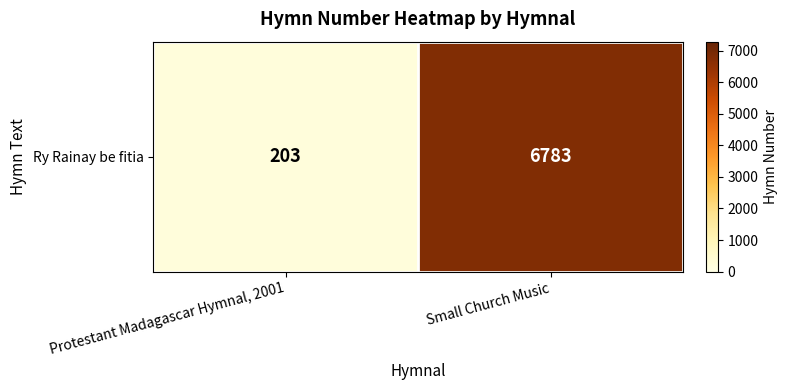

What is the difference between the values at Small Church Music and Protestant Madagascar Hymnal, 2001?

6580